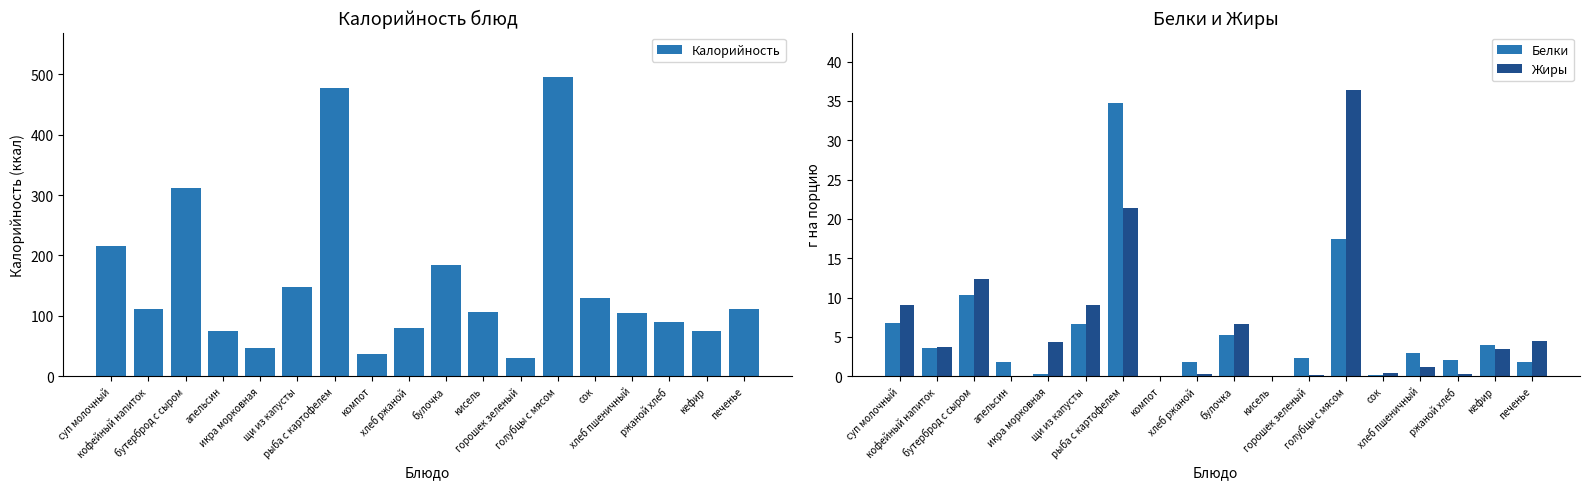

How many groups of bars are there?

18